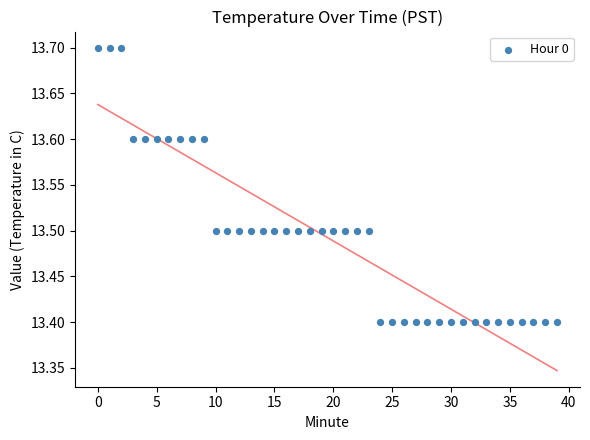

What is the range of Y values (max minus min)?

0.3